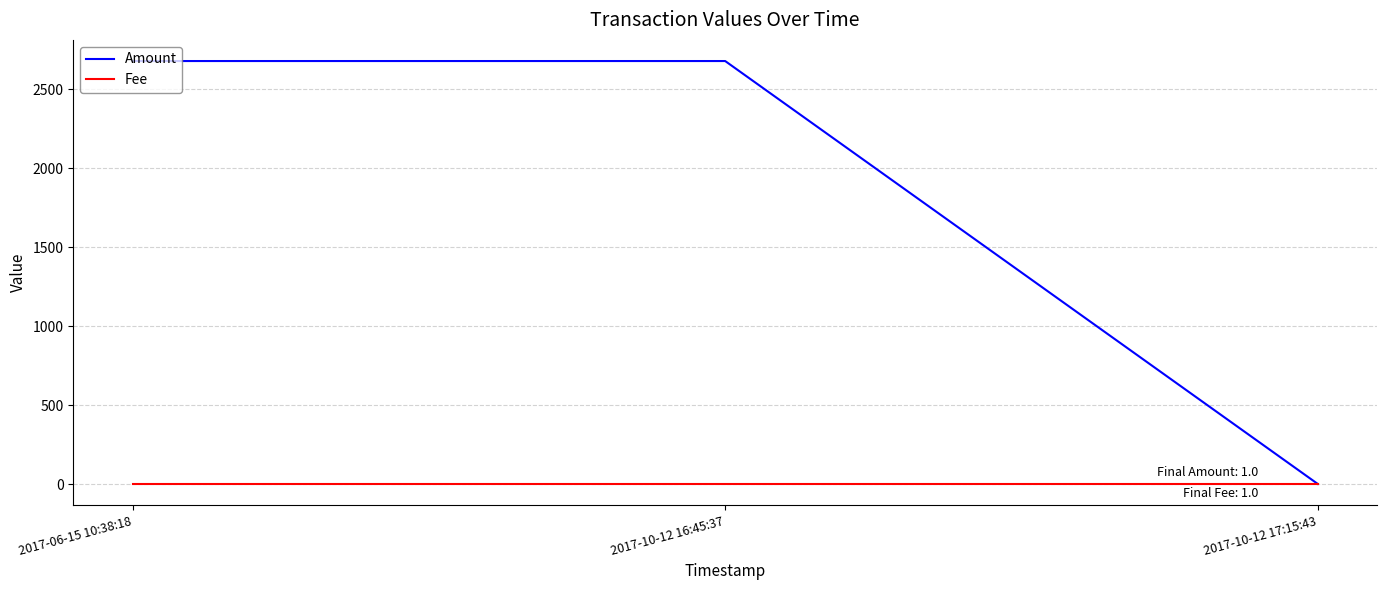

List the series in order of their overall mean, lowest first.

Fee, Amount